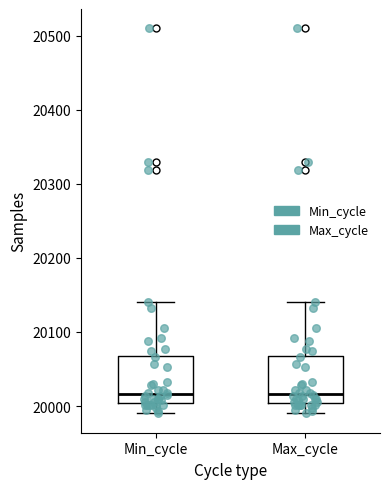

Reading left to right, transcribe this box plot: for each box, give where its median line is, the range the box spans, and where its two whiskers end, as read against the y-axis. The values are not printed on the chart, so give them approximately, as read against the axis.

Min_cycle: median 20020, box 20000 to 20070, whiskers 19990 to 20140
Max_cycle: median 20020, box 20000 to 20070, whiskers 19990 to 20140